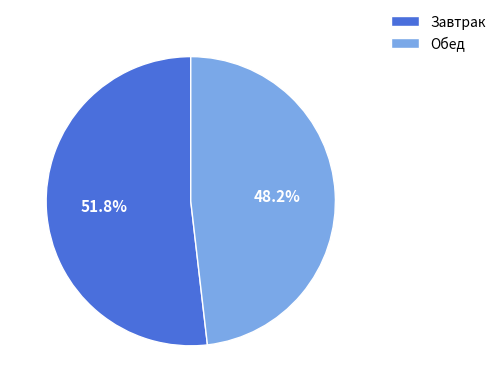

How many segments does this pie chart have?

2